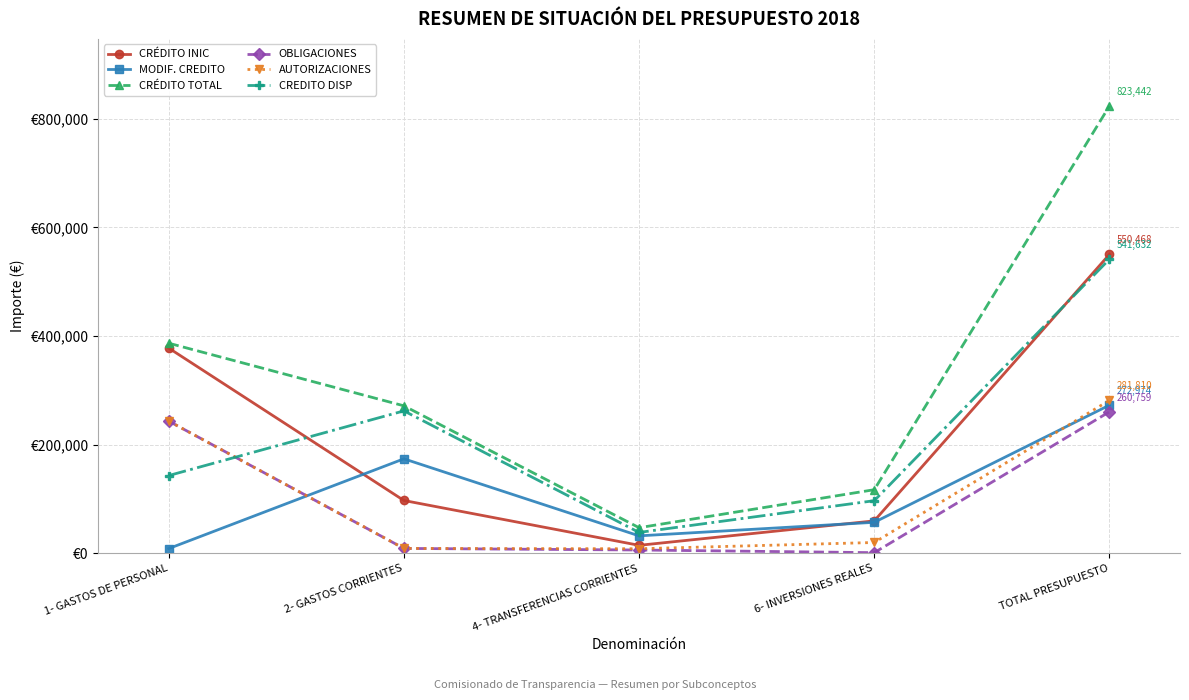

How many interior local peaks does the MODIF. CREDITO series have?

1